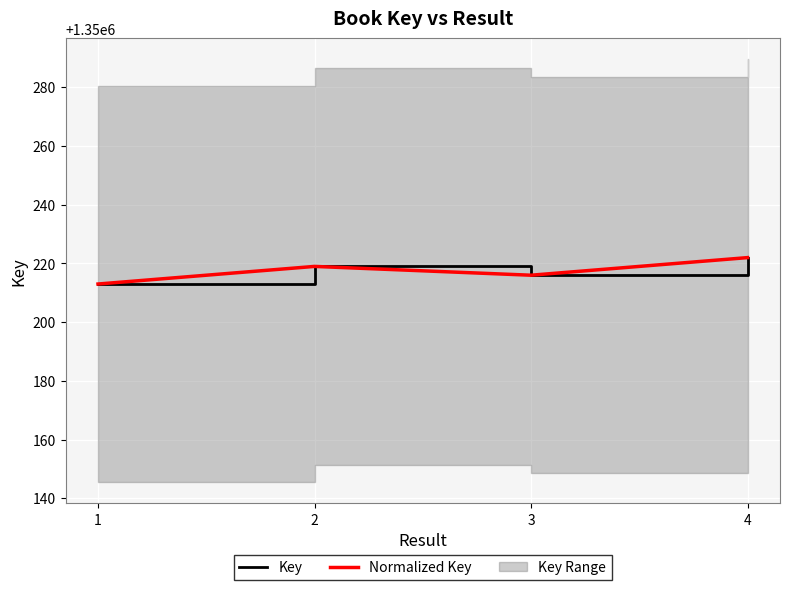

Between 2 and 4, which is larger?

4